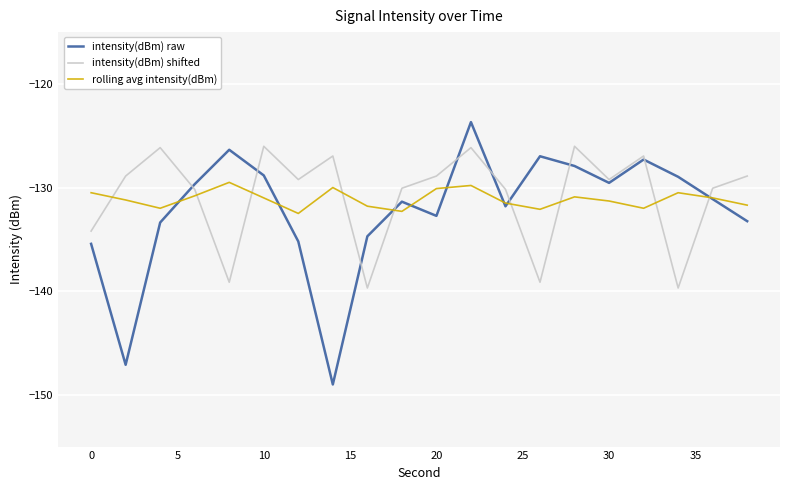

Which series has the largest total across all categories?

intensity(dBm) shifted